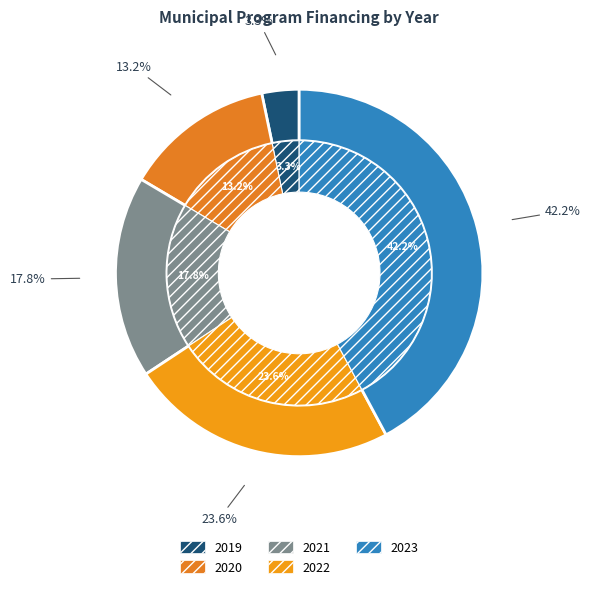

Do 2022 and 2020 together represent more than half of the pie?

No